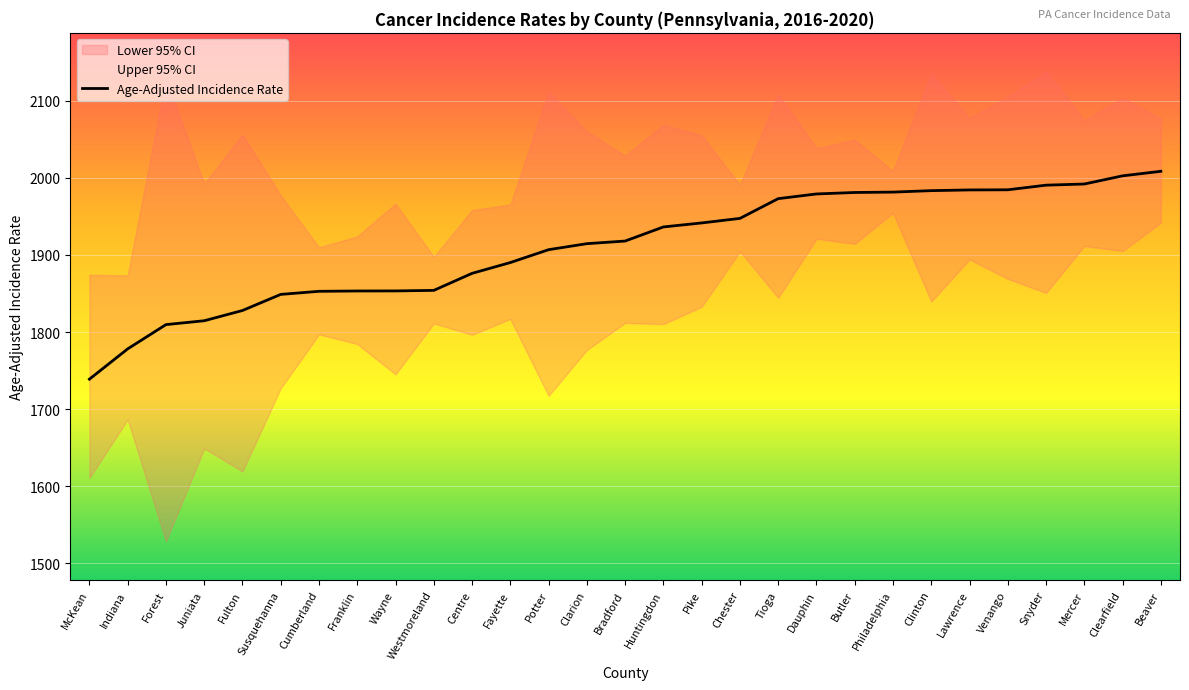

What is the label of the 2nd point from the left?

Indiana